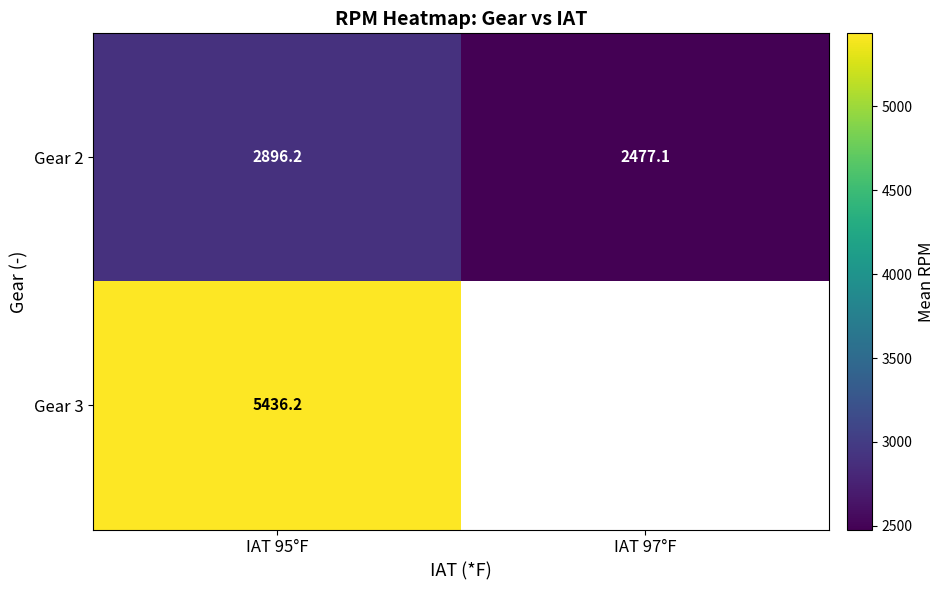

What is the maximum value for Gear 2?

2896.2